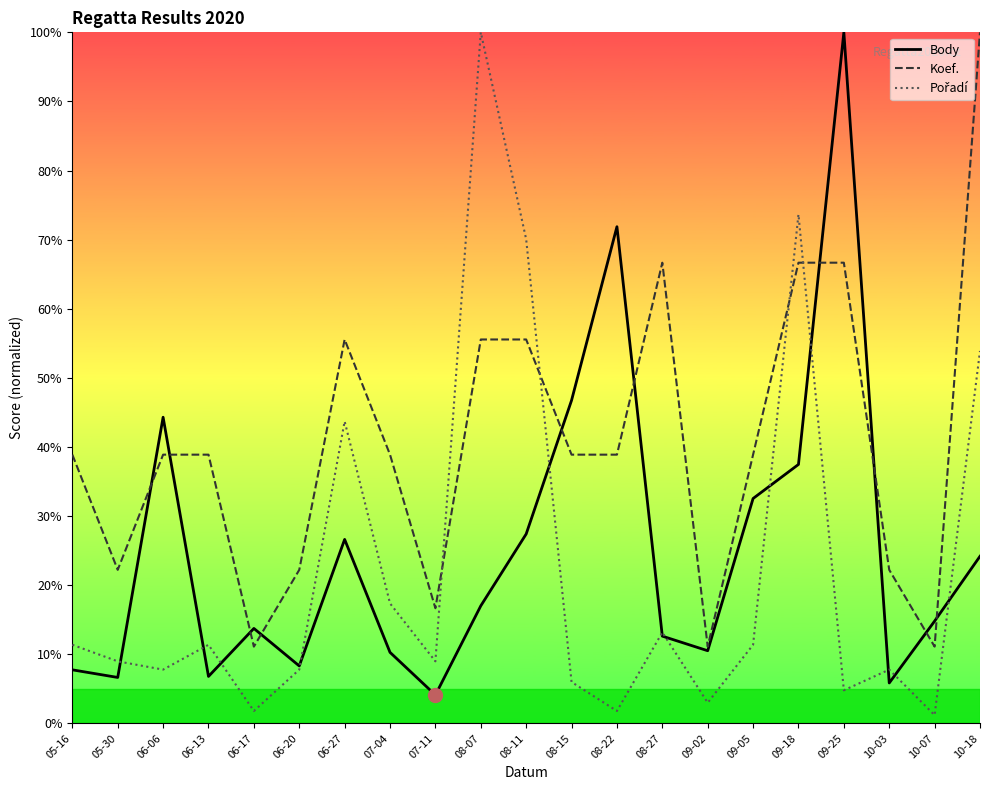

Reading left to right, transcribe all the data shown in this chart.

Body: 7.8	6.7	44.3	6.8	13.7	8.3	26.6	10.3	4.1	17.0	27.4	46.7	71.9	12.6	10.5	32.5	37.5	100.0	5.8	14.8	24.2
Koef.: 38.9	22.2	38.9	38.9	11.1	22.2	55.6	38.9	16.7	55.6	55.6	38.9	38.9	66.7	11.1	38.9	66.7	66.7	22.2	11.1	100.0
Pořadí: 11.4	9.0	7.8	11.4	1.8	7.8	43.7	17.4	9.0	100.0	70.1	6.0	1.8	13.2	3.0	11.4	73.7	4.8	7.8	1.2	53.9